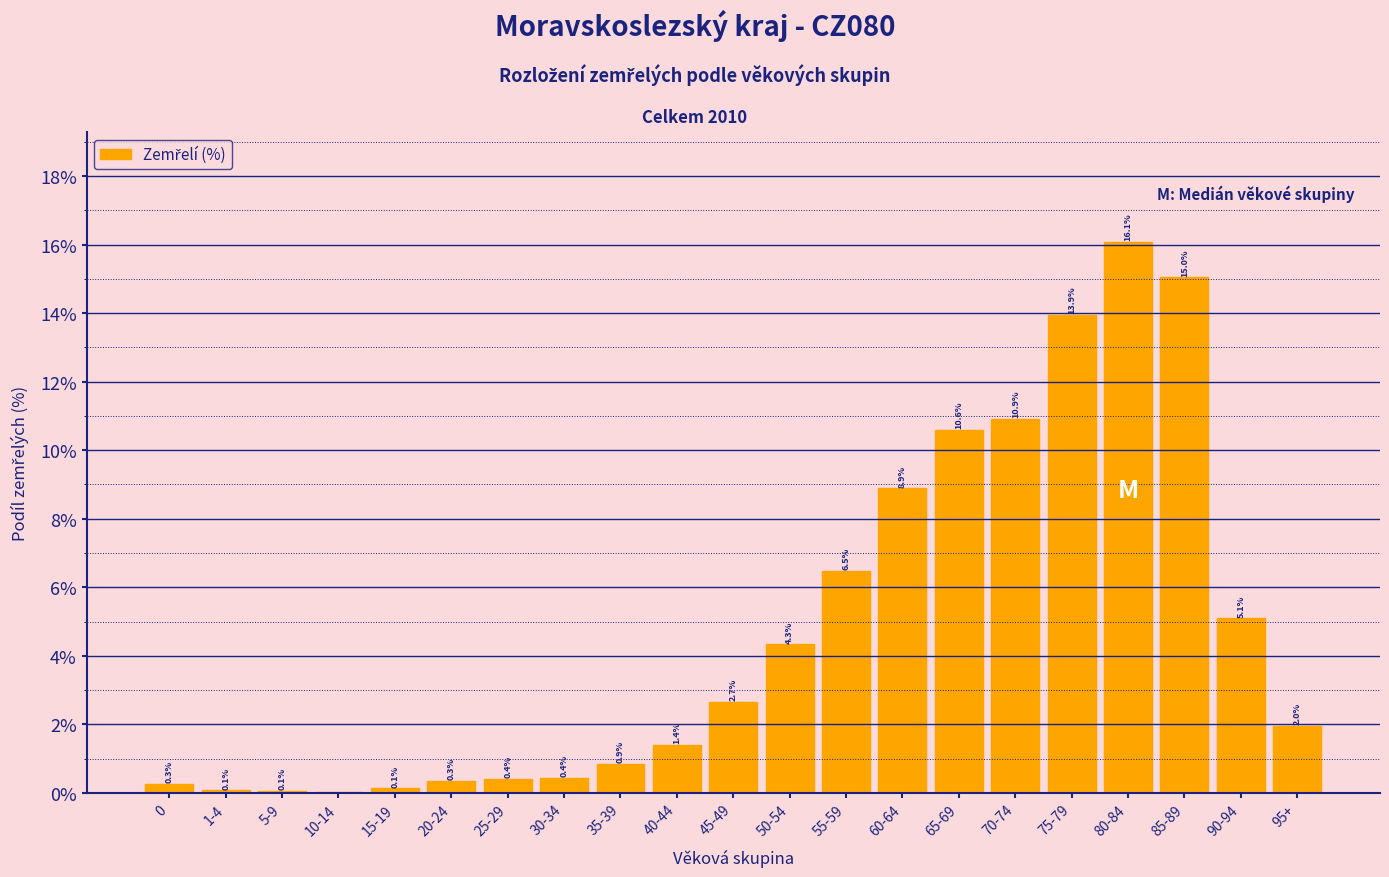

Is it true that the value at 60-64 is 8.9?

True